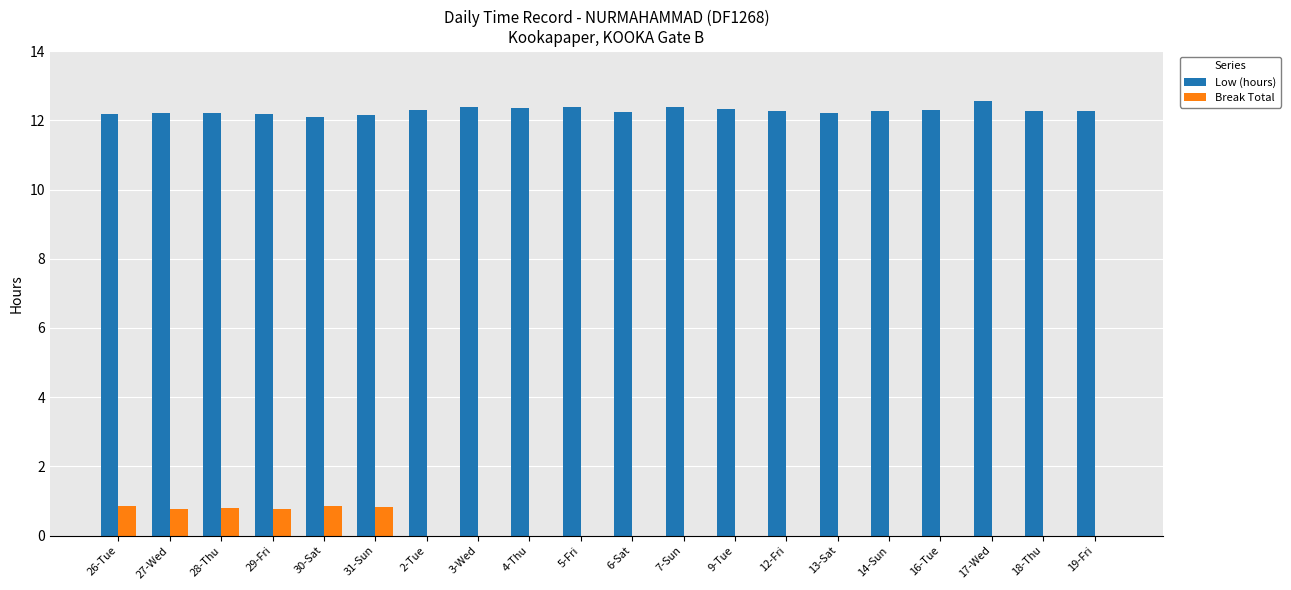

The Break Total series shows 0.8 at 31-Sun. True or false?

True